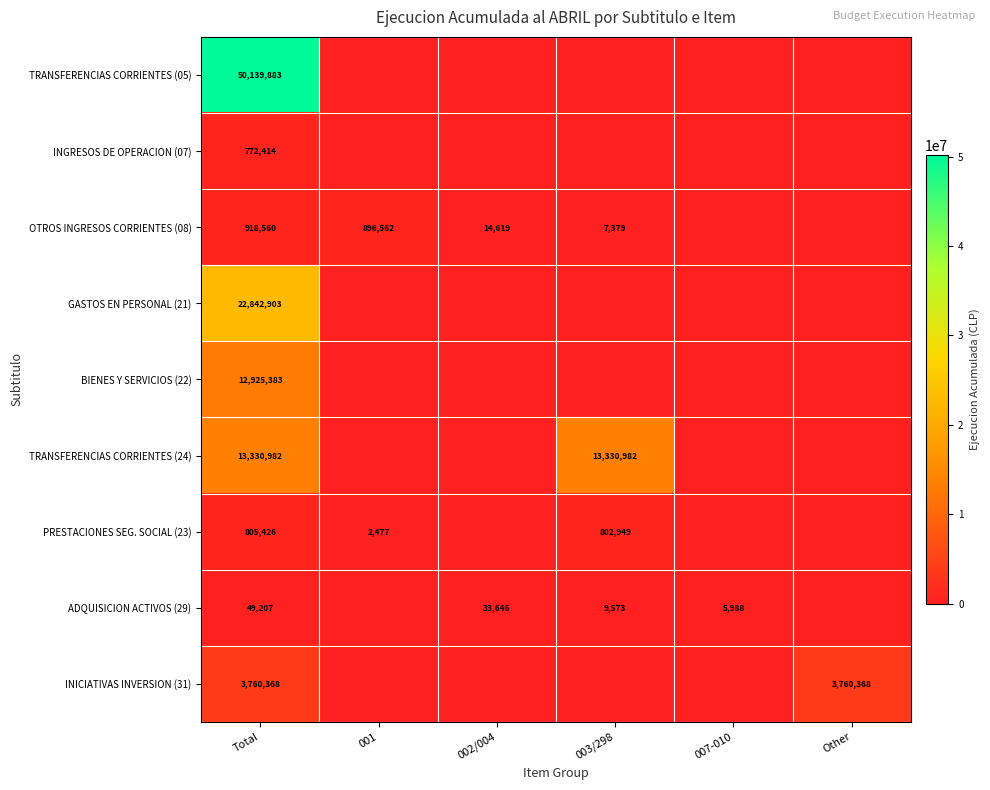

Is the value of OTROS INGRESOS CORRIENTES (08) at 002/004 greater than the value of INICIATIVAS INVERSION (31) at Total?

No